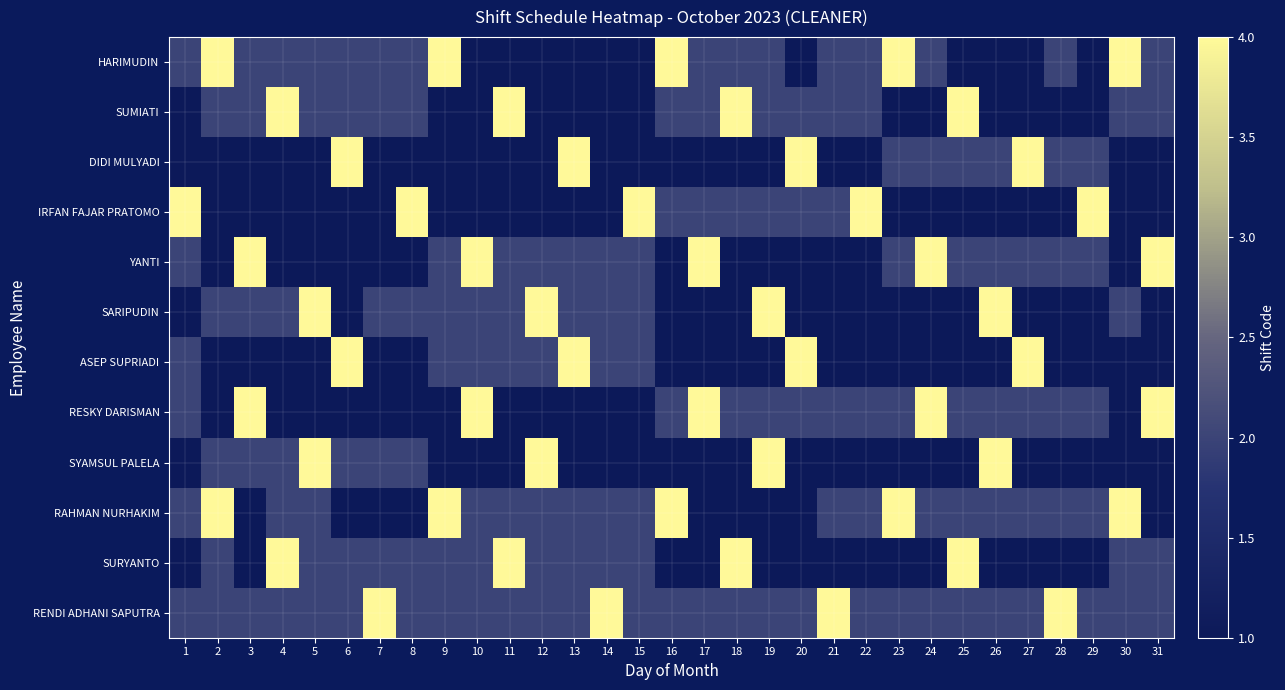

What is the total value across all series at 16?

22